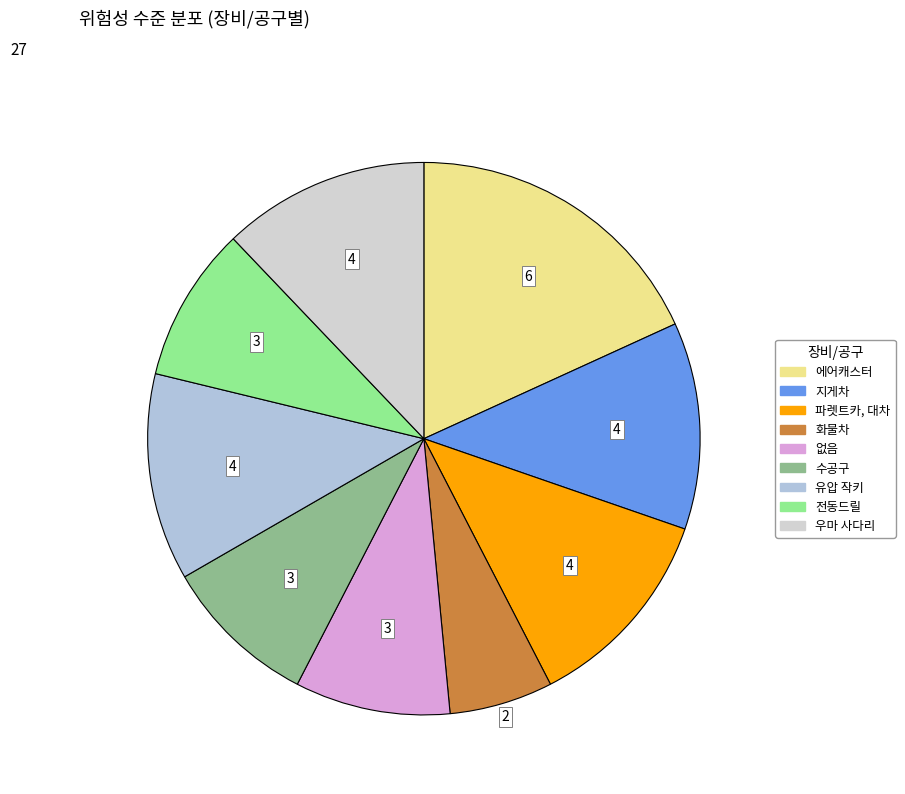

Rank the categories by value from lowest to highest.

화물차, 없음, 수공구, 전동드릴, 지게차, 파렛트카, 대차, 유압 작키, 우마 사다리, 에어캐스터